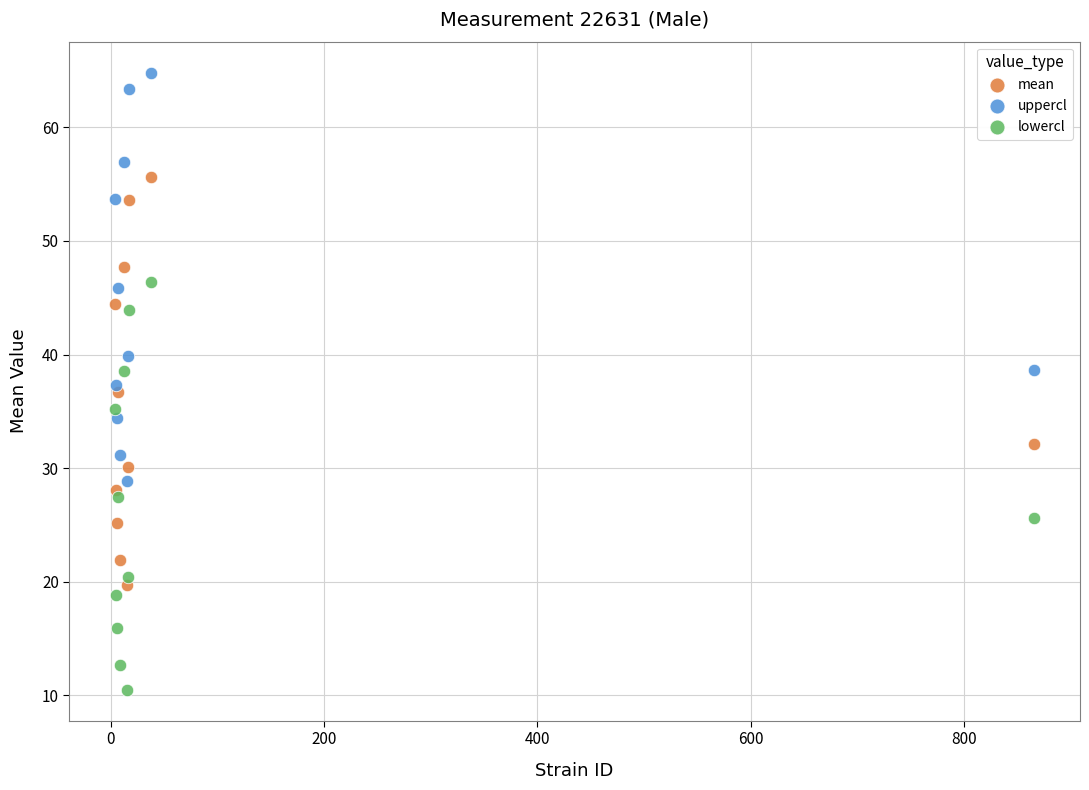

Which series contains the highest Y value?

uppercl